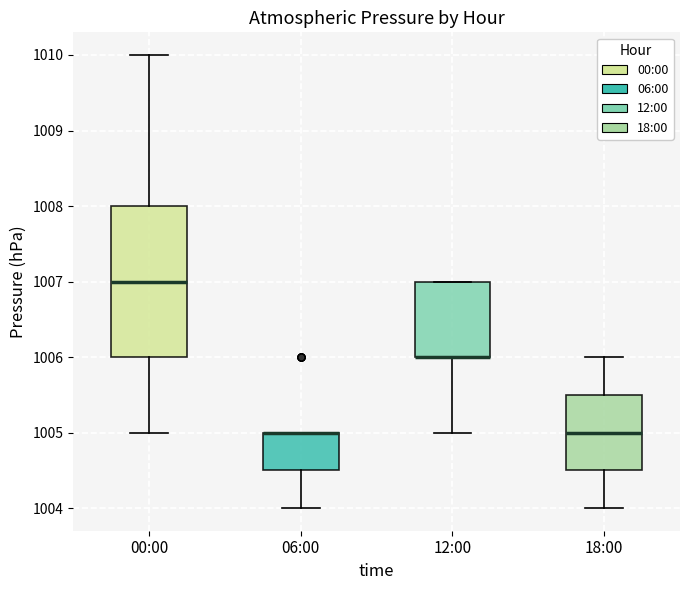

Reading left to right, read every box against the y-axis: the position of its median line, the range the box covers, and the ends of its whiskers. The values are not printed on the chart, so give them approximately, as read against the axis.

00:00: median 1007.0, box 1006.0 to 1008.0, whiskers 1005.0 to 1010.0
06:00: median 1005.0 (drawn on the box's upper edge), box 1004.5 to 1005.0, whiskers 1004.0 to 1005.0
12:00: median 1006.0 (drawn on the box's lower edge), box 1006.0 to 1007.0, whiskers 1005.0 to 1007.0
18:00: median 1005.0, box 1004.5 to 1005.5, whiskers 1004.0 to 1006.0